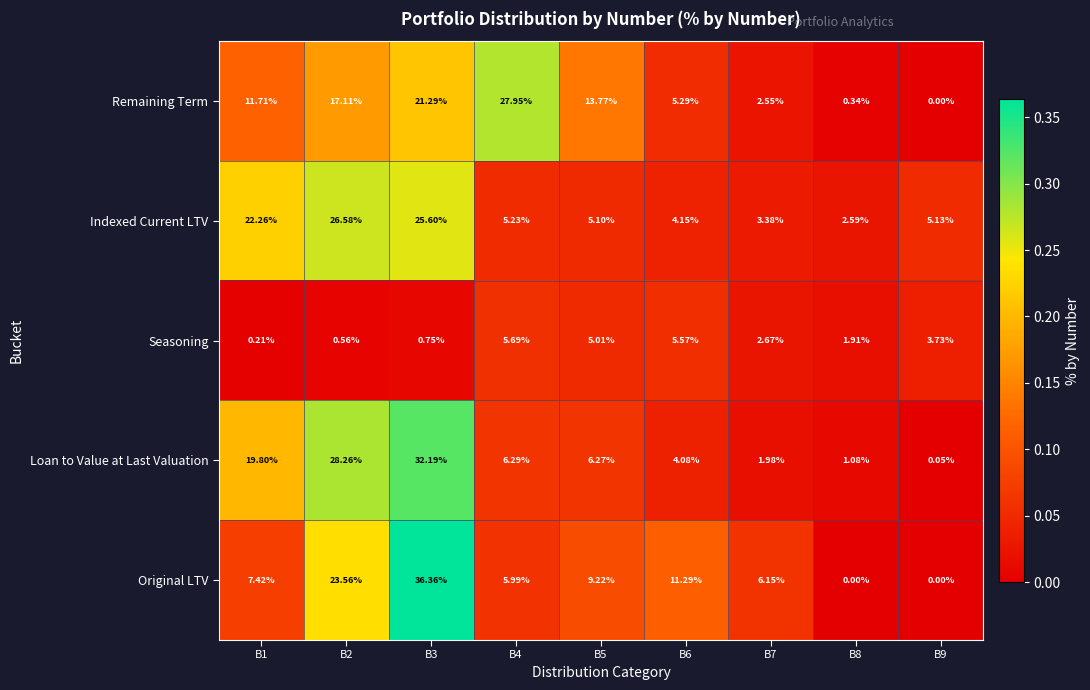

Which series changed the most between B3 and B4?

Original LTV